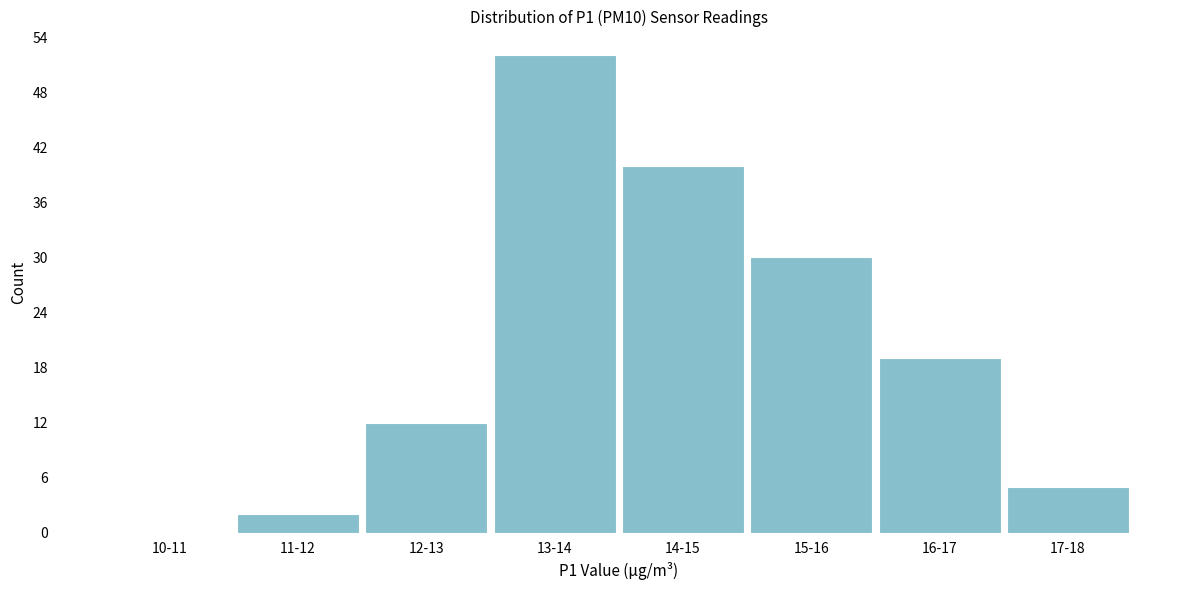

Reading right to left, transcribe all the data shown in this chart.

17-18=5	16-17=19	15-16=30	14-15=40	13-14=52	12-13=12	11-12=2	10-11=0